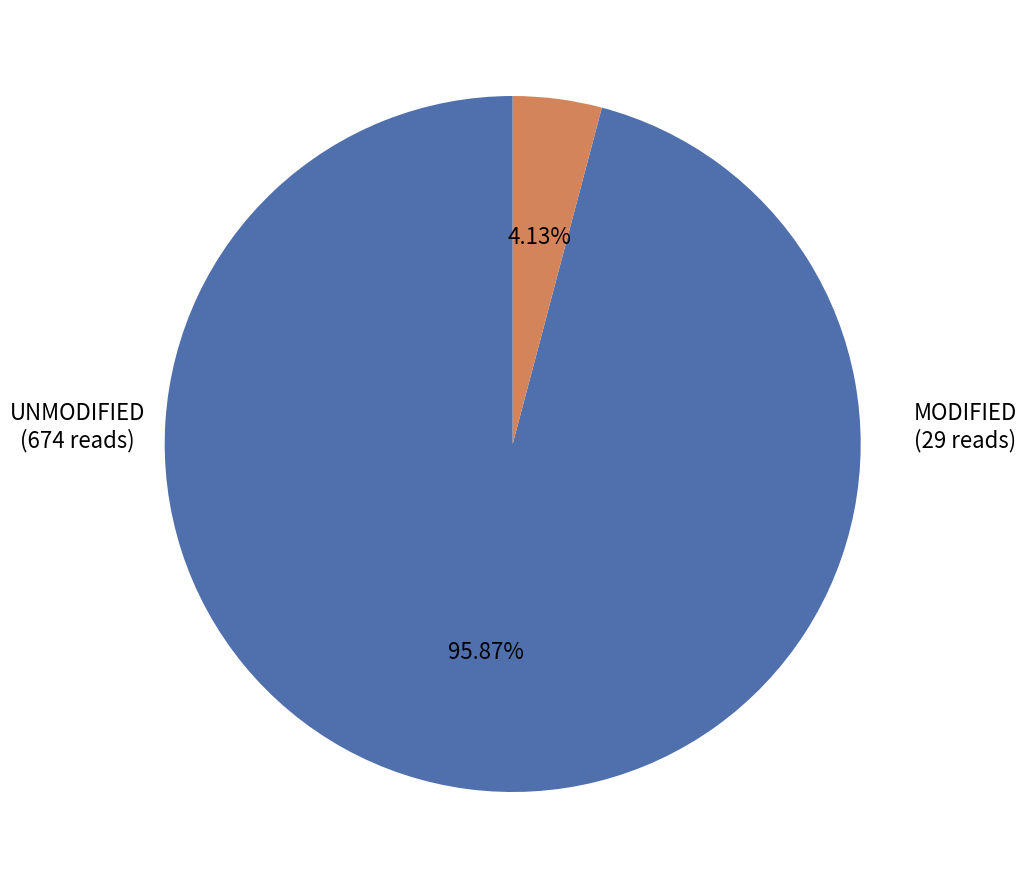

Is there a majority slice in this chart?

Yes